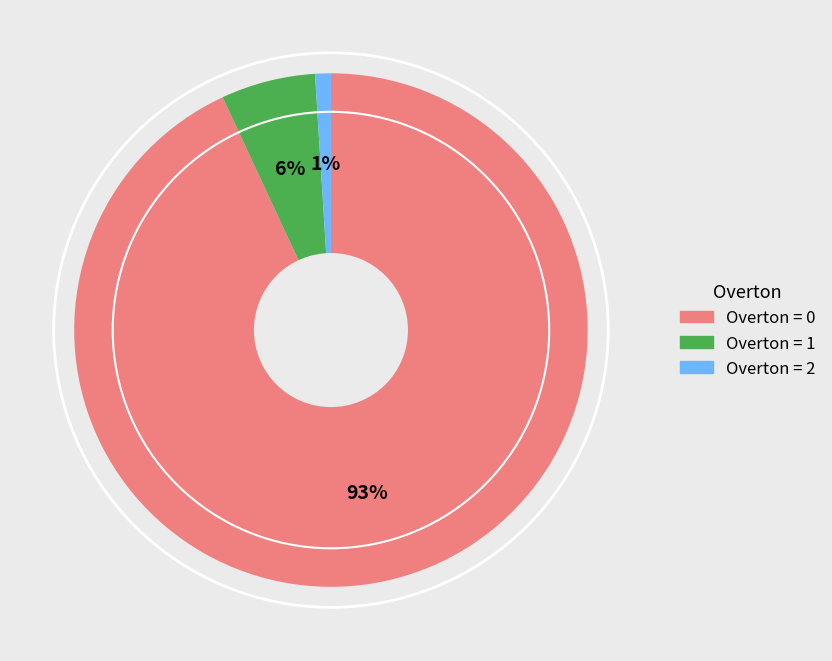

Is the sum of Overton = 2 and Overton = 1 greater than half?

No